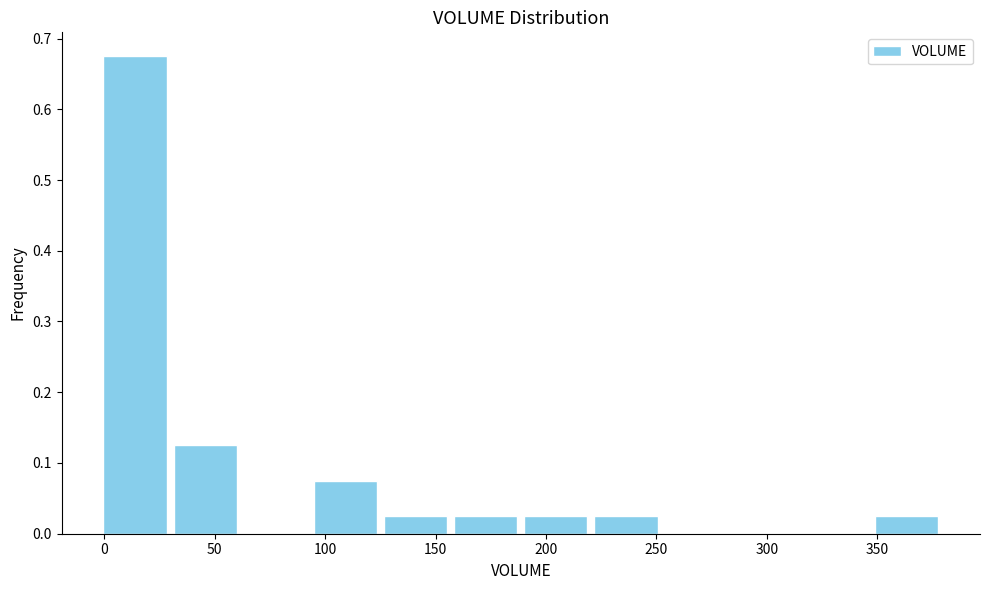

Reading left to right, list every bar in this chart as the range it spans on the x-axis followed by its height. Neither the bar edges nor the heights are printed on the chart, so give them approximately, as read against the axes.

0 to 30: 0.68
30 to 60: 0.13
60 to 95: 0
95 to 125: 0.08
125 to 155: 0.03
155 to 190: 0.03
190 to 220: 0.03
220 to 250: 0.03
250 to 285: 0
285 to 315: 0
315 to 345: 0
345 to 380: 0.03